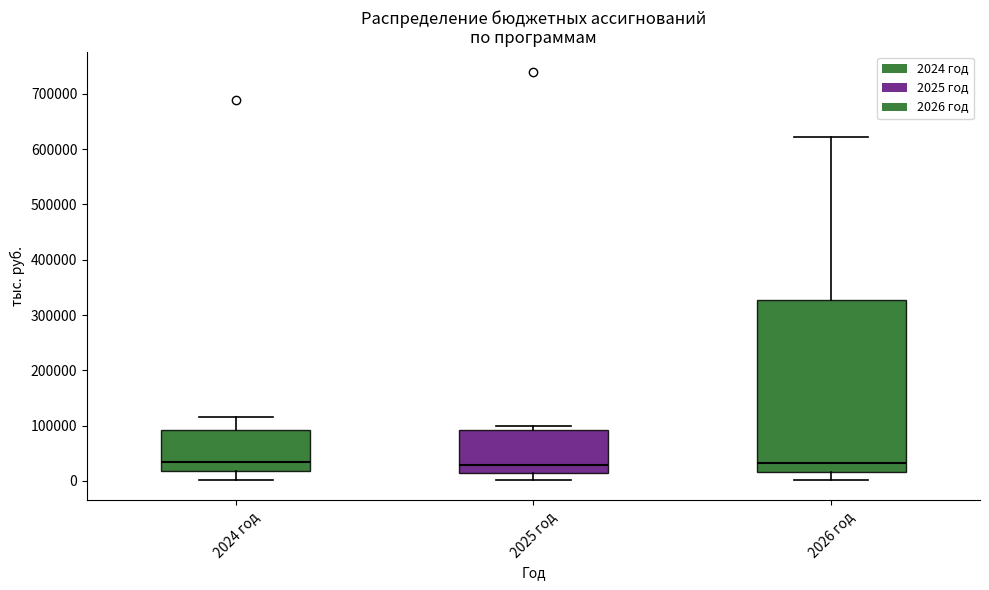

Reading left to right, read every box against the y-axis: the position of its median line, the range the box covers, and the ends of its whiskers. The values are not printed on the chart, so give them approximately, as read against the axis.

2024 год: median 30000, box 20000 to 90000, whiskers 0 to 120000
2025 год: median 30000, box 10000 to 90000, whiskers 0 to 100000
2026 год: median 30000, box 20000 to 330000, whiskers 0 to 620000